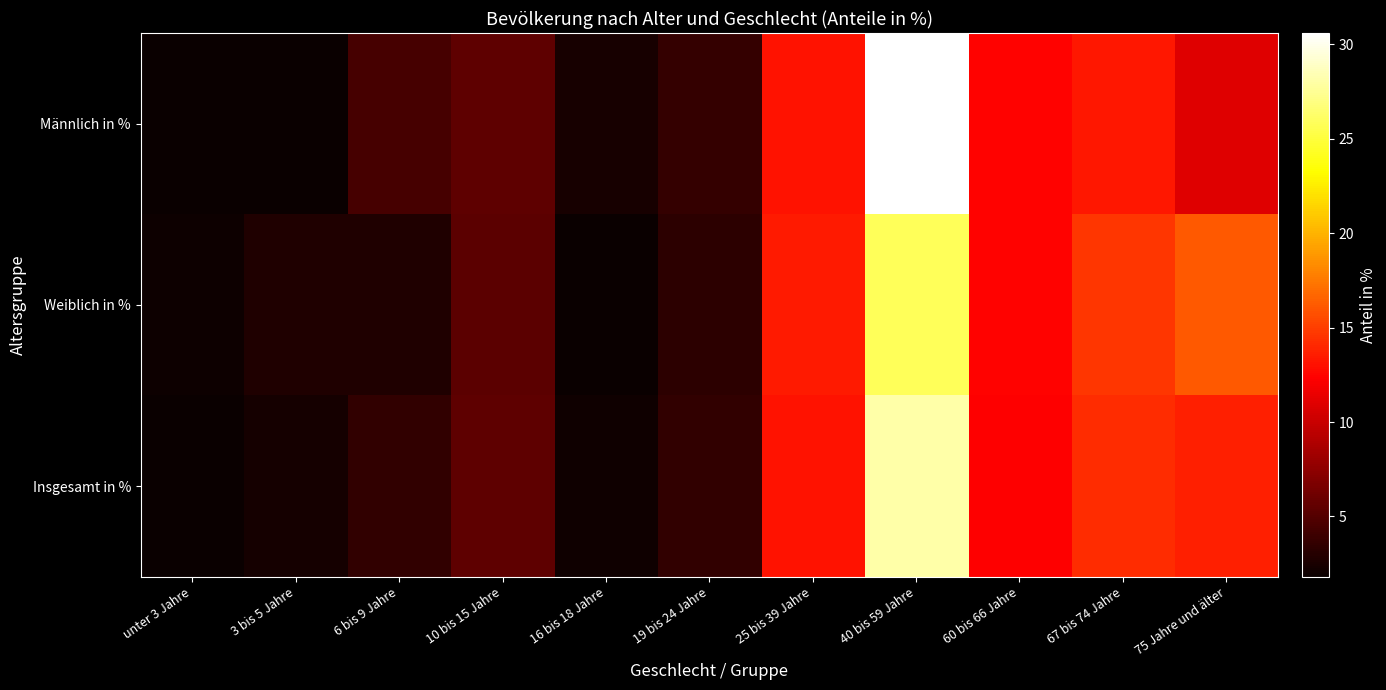

Which series has the largest total across all categories?

Weiblich in %